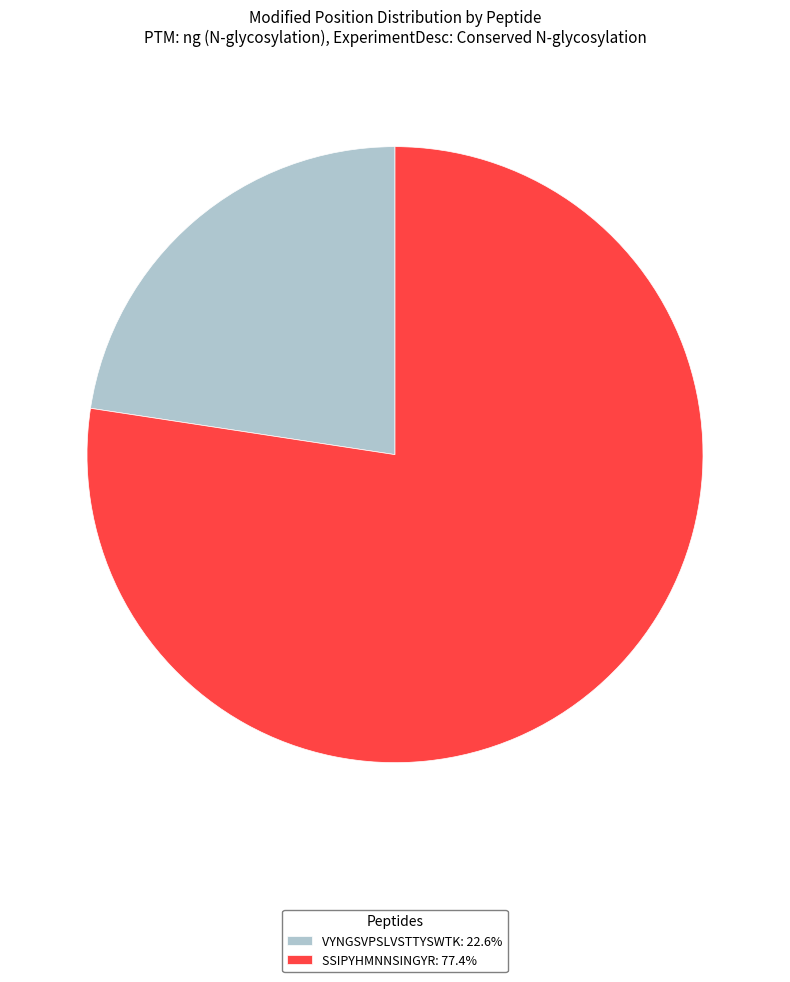

Is the sum of VYNGSVPSLVSTTYSWTK: 22.6% and SSIPYHMNNSINGYR: 77.4% greater than half?

Yes